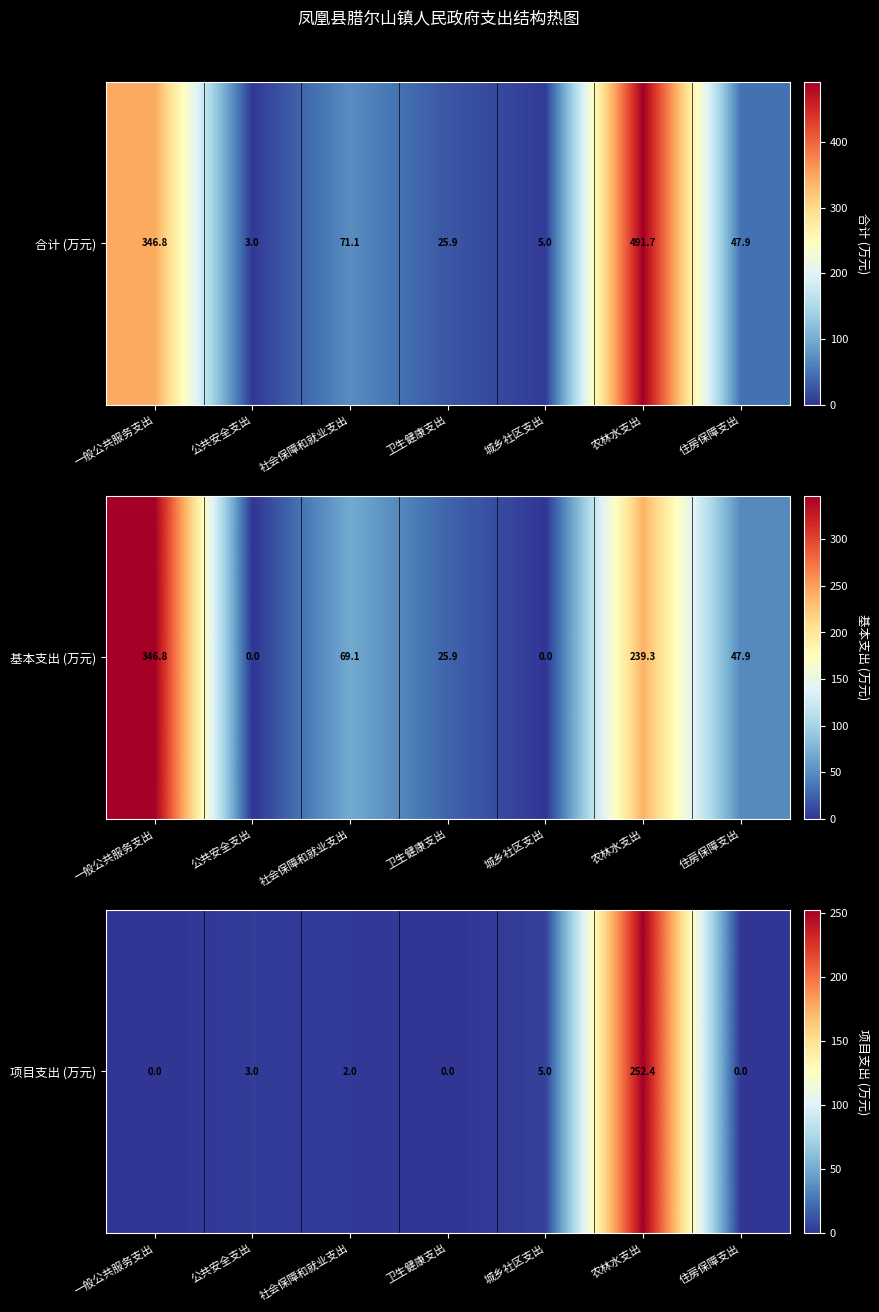

What is the change in value from 社会保障和就业支出 to 住房保障支出?

-2.0